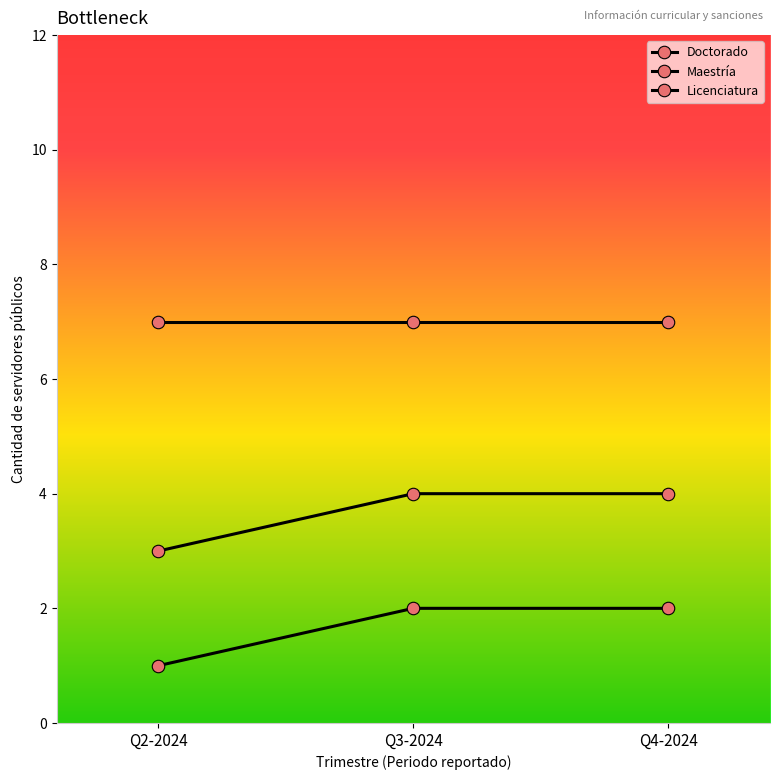

Reading left to right, extract all data points from this chart.

Doctorado: Q2-2024=1	Q3-2024=2	Q4-2024=2
Maestría: Q2-2024=3	Q3-2024=4	Q4-2024=4
Licenciatura: Q2-2024=7	Q3-2024=7	Q4-2024=7